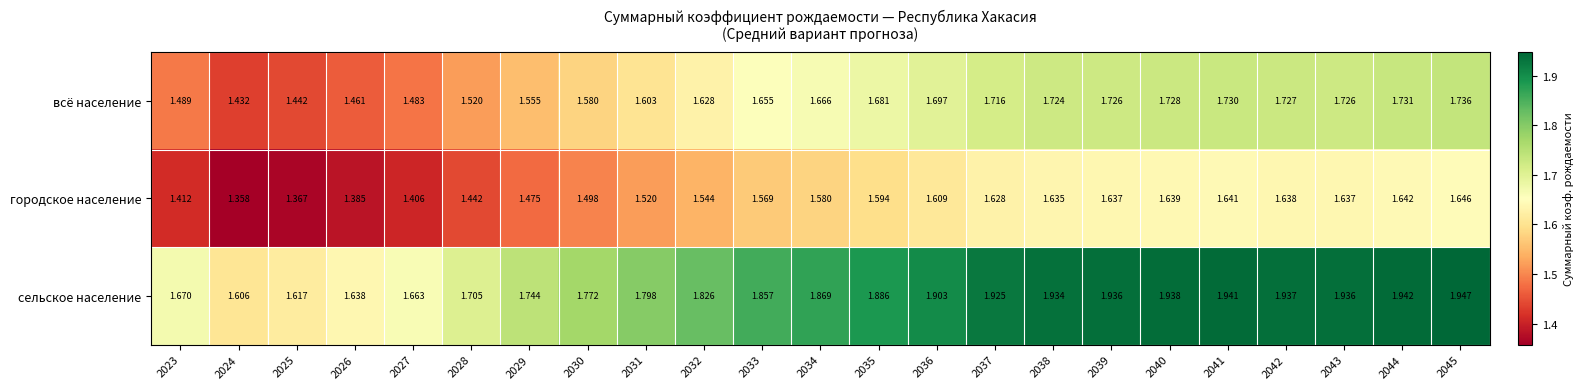

Is the value of городское население at 2042 greater than the value of всё население at 2031?

Yes